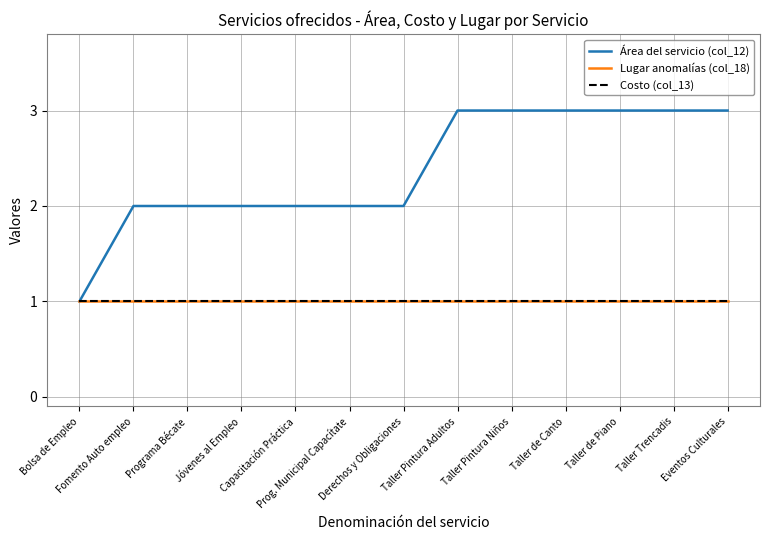

The value of Lugar anomalías (col_18) at Taller Pintura Adultos is 0. True or false?

False